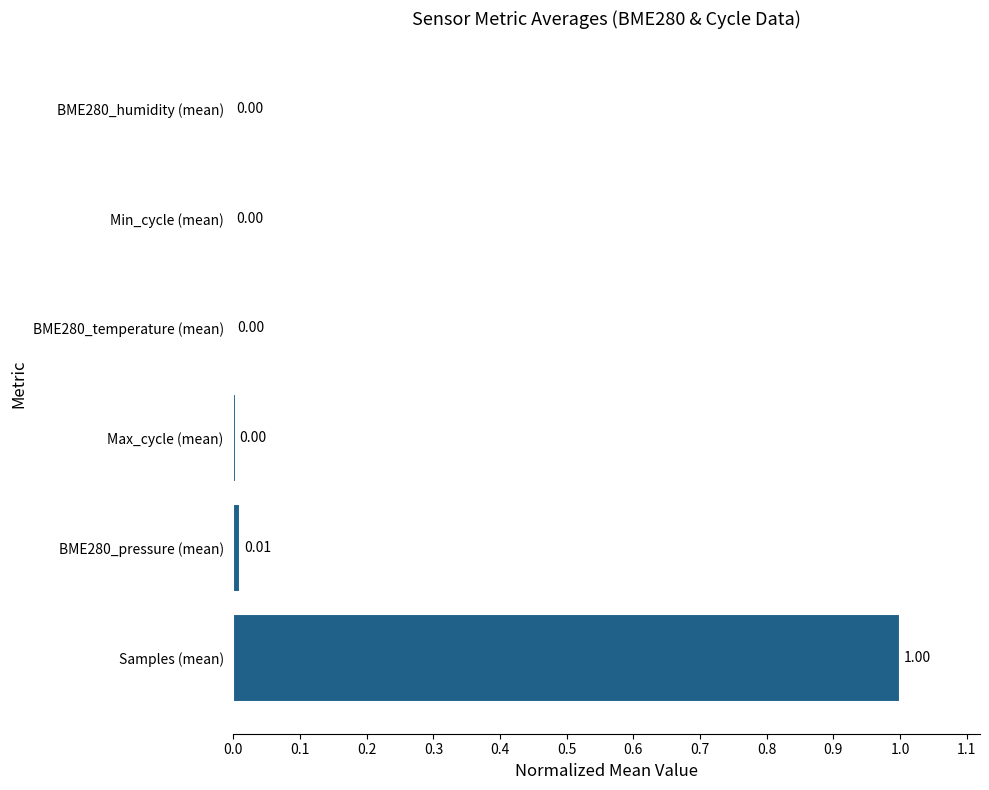

Which category has the highest value across all series?

Samples (mean)